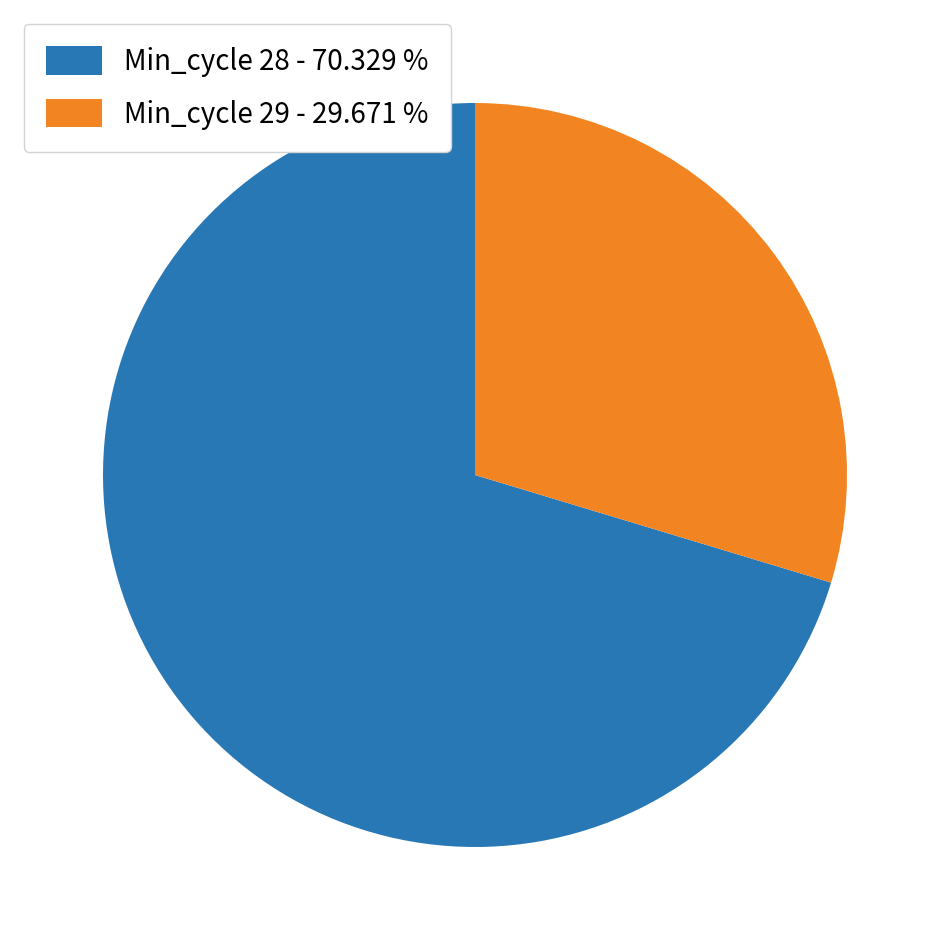

Is the sum of Min_cycle 28 - 70.329 % and Min_cycle 29 - 29.671 % greater than half?

Yes